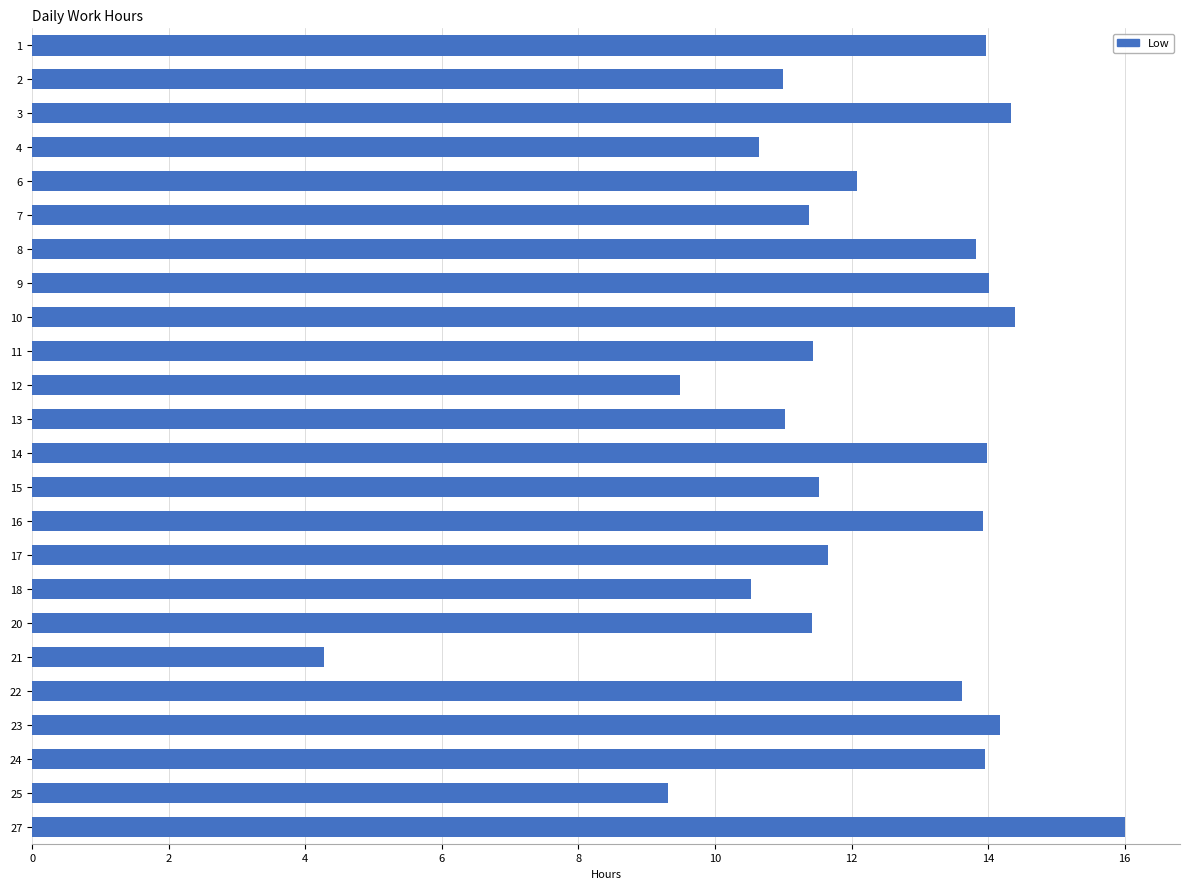

The value at 27 is 16.0. True or false?

True